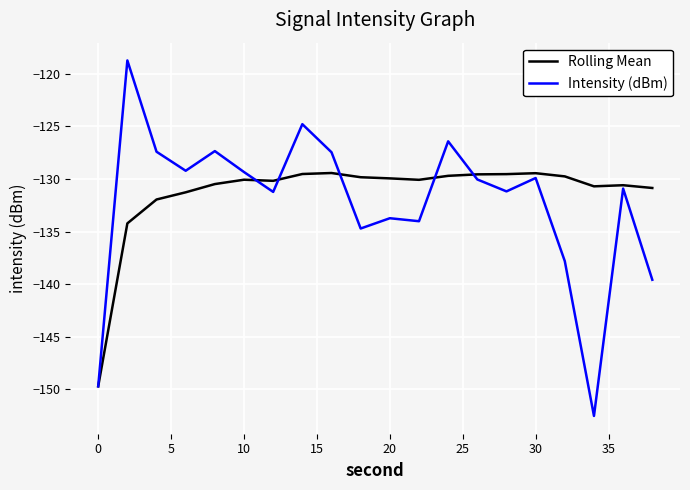

What are all the series names shown in the legend?

Rolling Mean, Intensity (dBm)